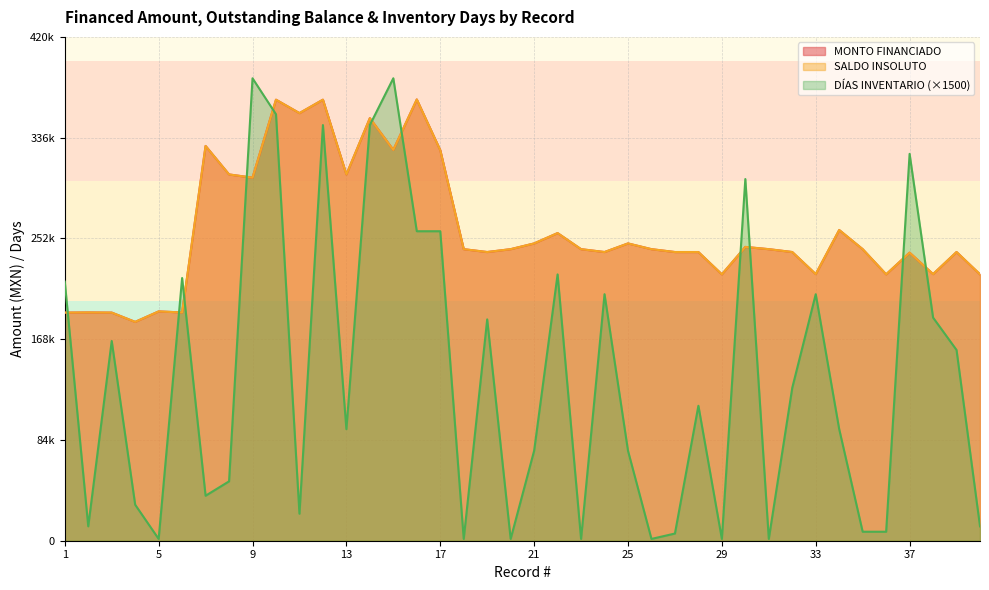

What is the smallest value displayed?

1500.0